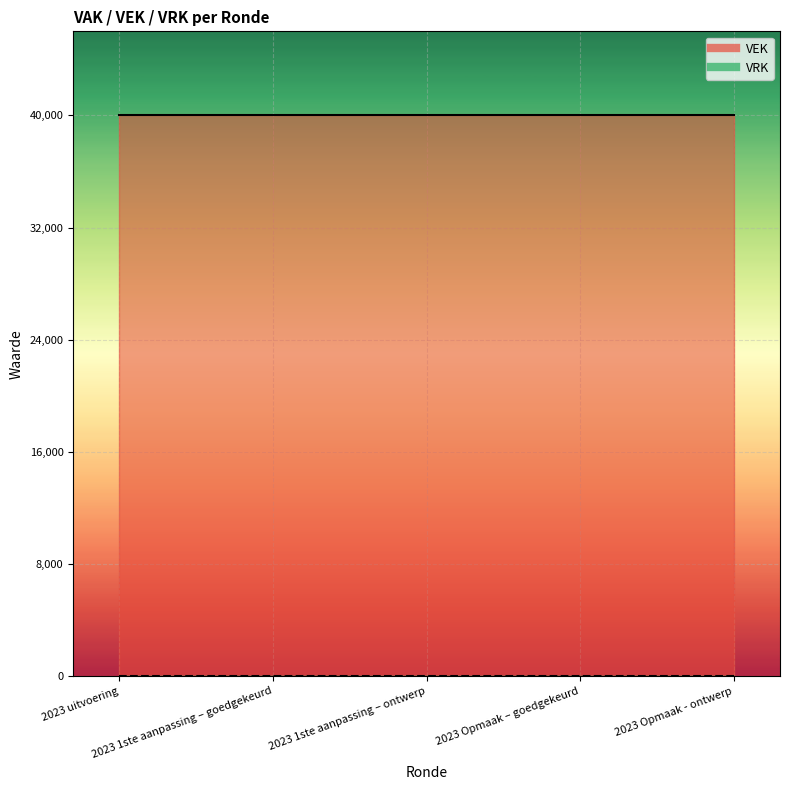

At which label does VRK reach its peak?

2023 uitvoering